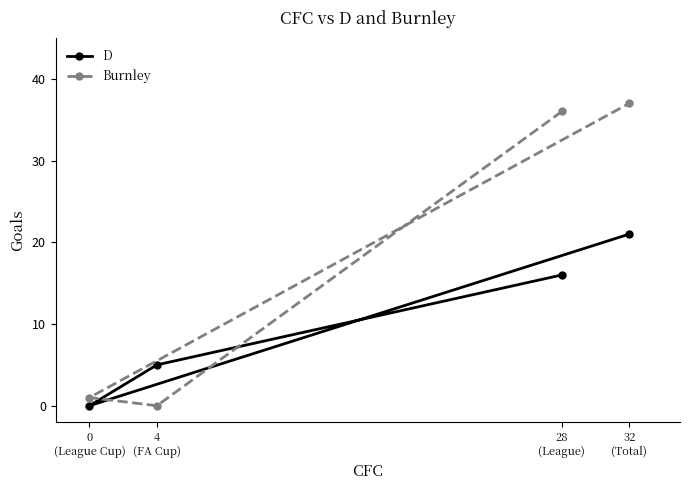

What is the spread (max minus min) of values at 28
(League)?

20